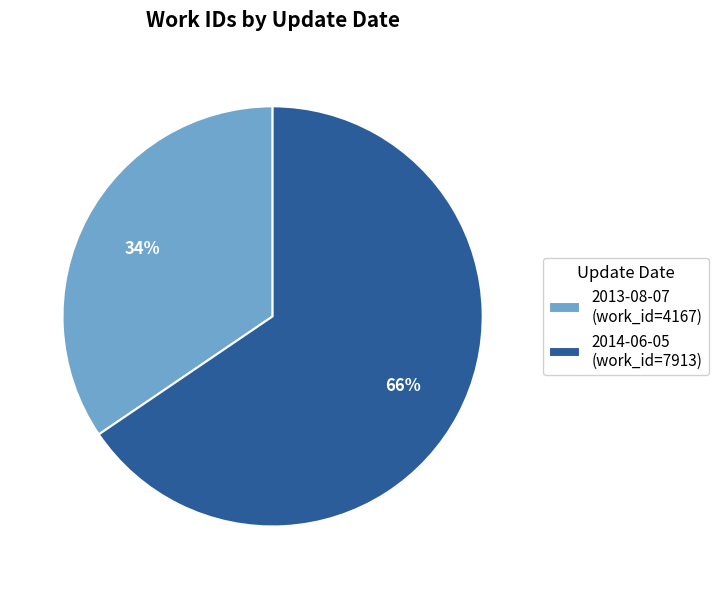

What percentage is the 2014-06-05 (work_id=7913) slice, to the nearest percent?

66%